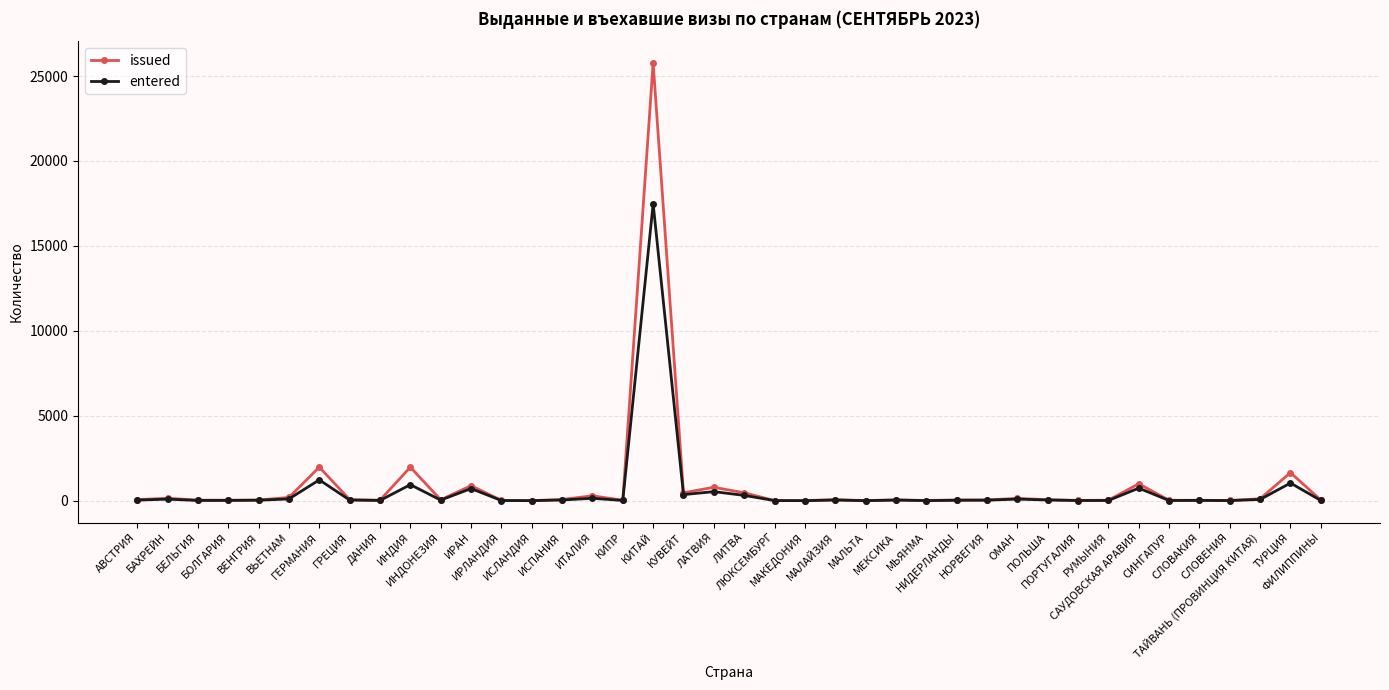

Which series has the widest spread of values?

issued